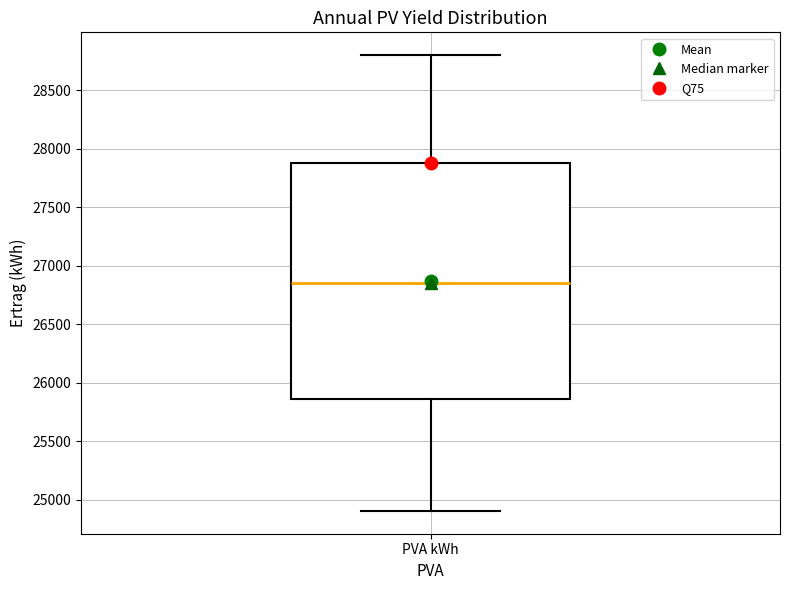

Transcribe this box plot: give where the median line is, the range the box spans, and where the two whiskers end, as read against the y-axis. The values are not printed on the chart, so give them approximately, as read against the axis.

median 26850, box 25850 to 27900, whiskers 24900 to 28800